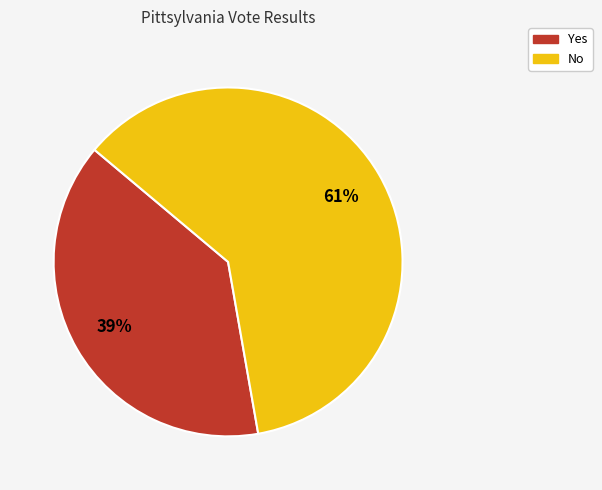

What is the largest slice in the pie chart?

No